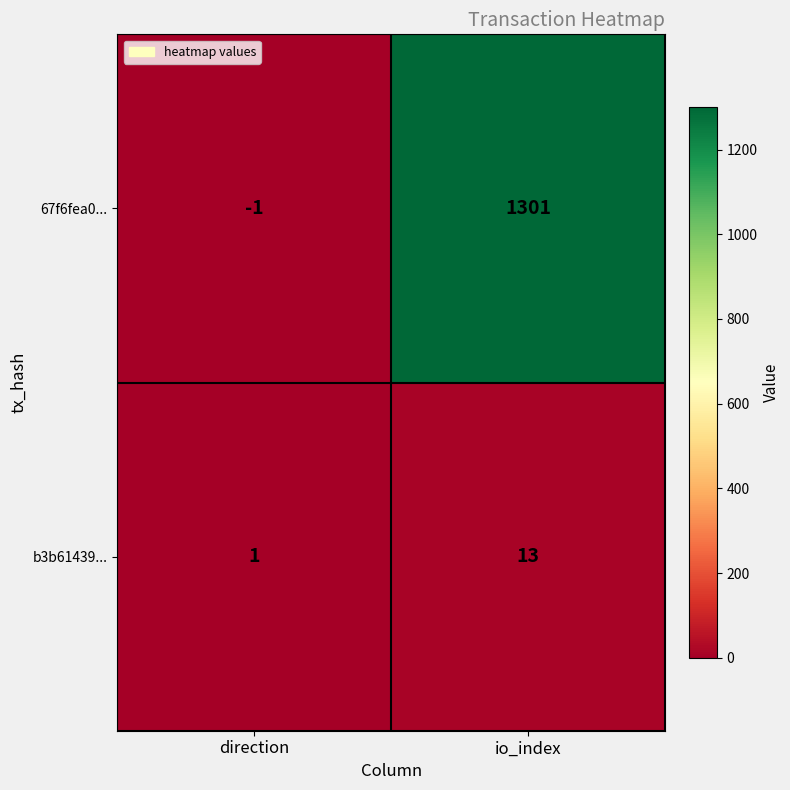

The 67f6fea0... series shows 2274 at io_index. True or false?

False